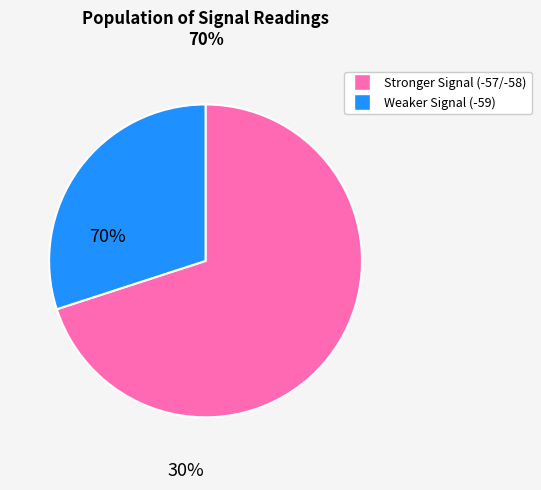

Is there any slice that represents more than half of the pie?

Yes